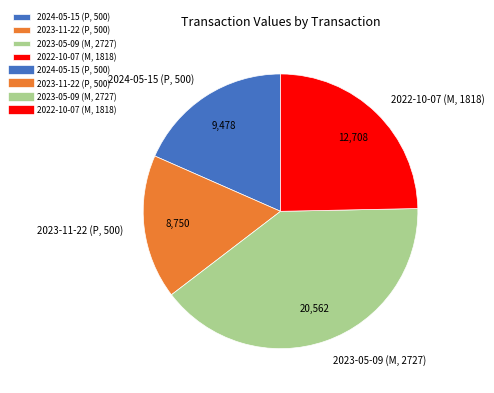

True or false: 2023-11-22 (P, 500) accounts for 11% of the total.

False